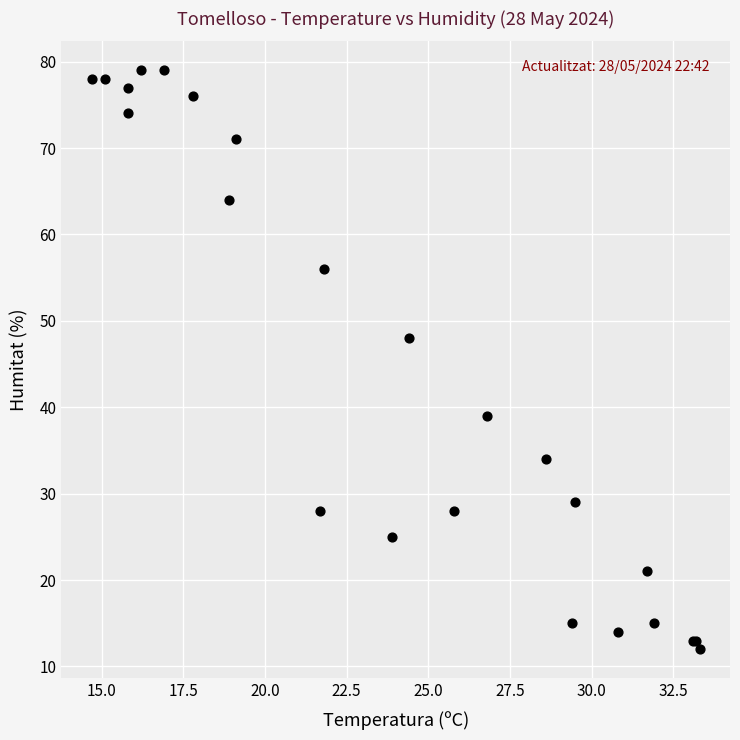

What Y value in the scatter plot is closest to 45?

48